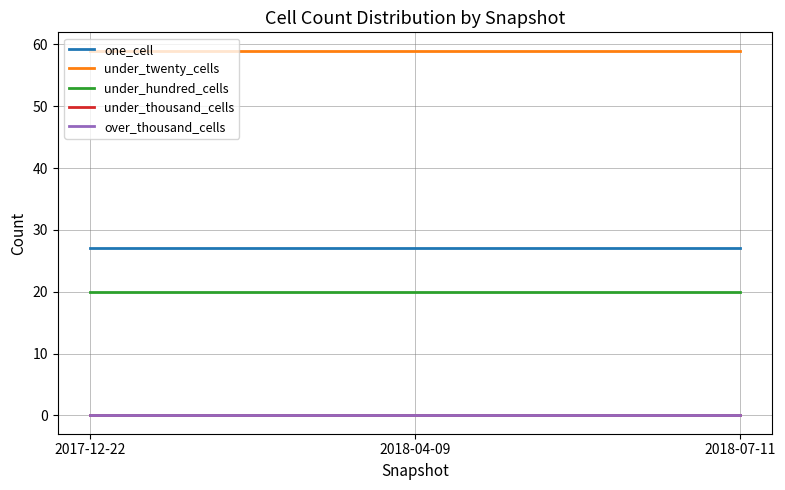

Which has a higher value, 2017-12-22 or 2018-07-11?

2017-12-22